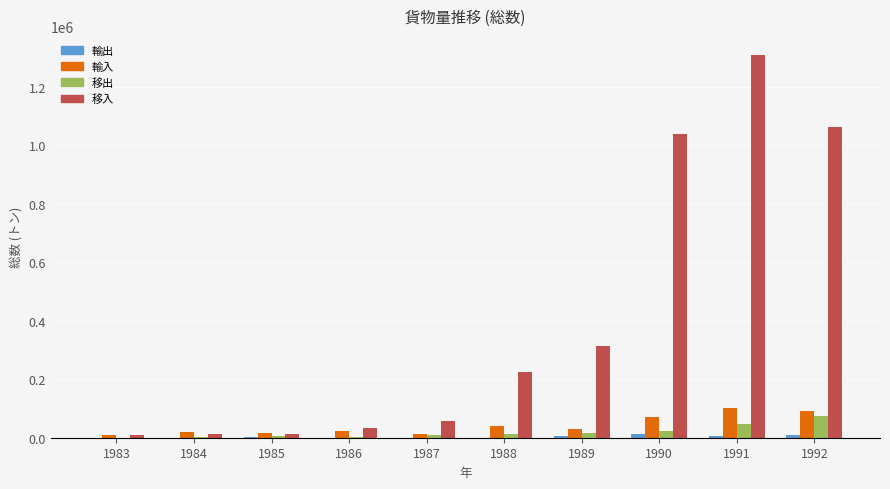

At which category is the sum across all series the highest?

1991